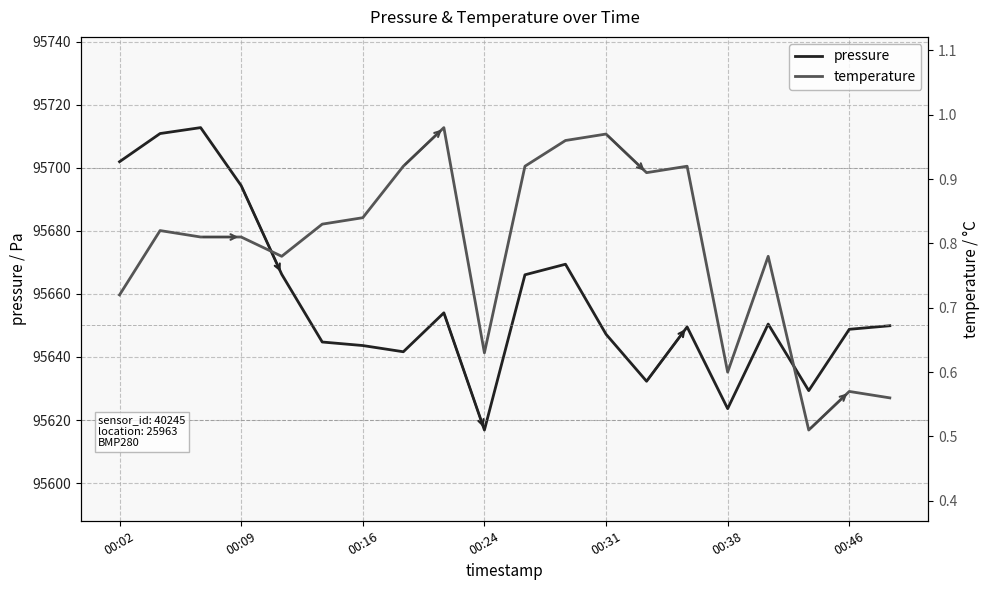

At how many categories does at least one series exceed 81515?

20